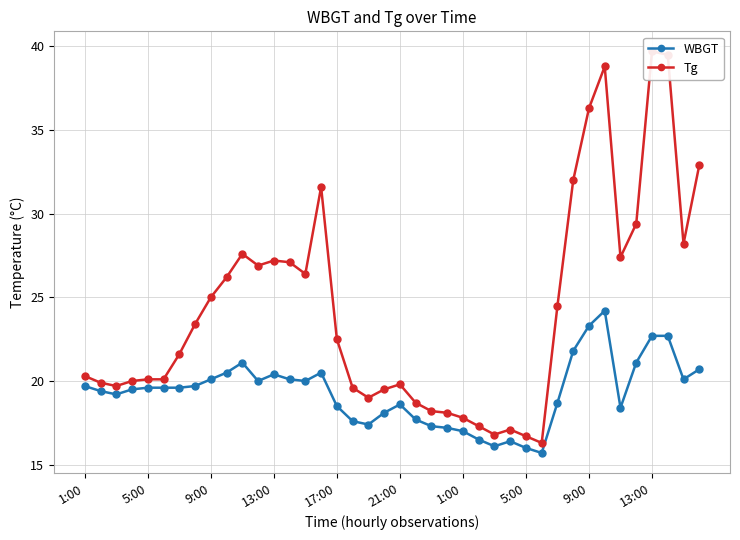

What is the total value across all series at 19?

37.6